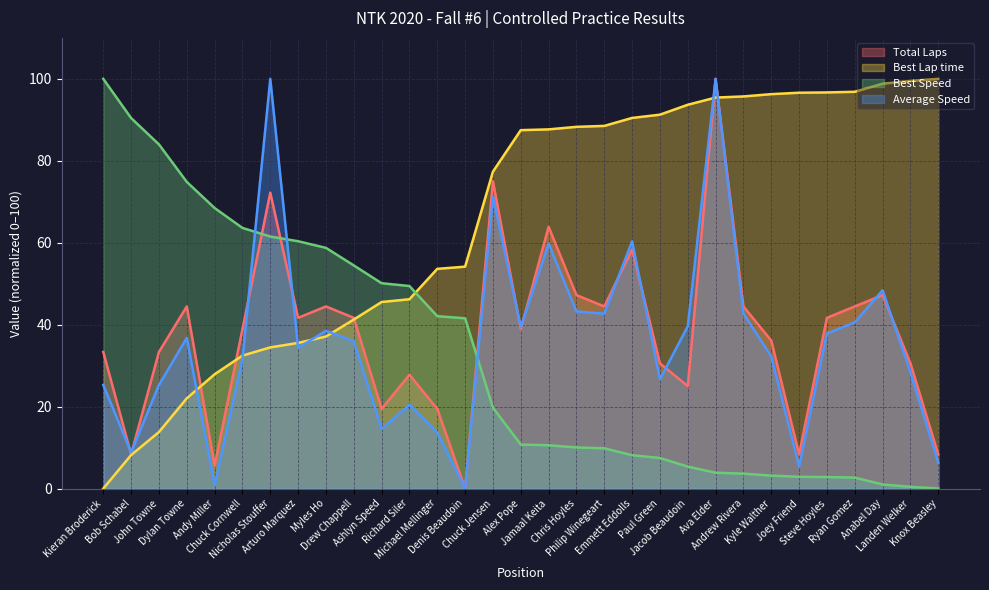

What is the average value of the Average Speed series?

35.8